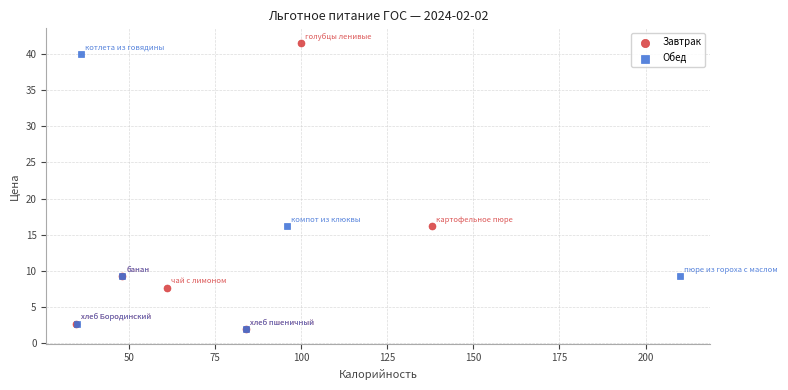

Which series has the largest Y range (max minus min)?

Завтрак